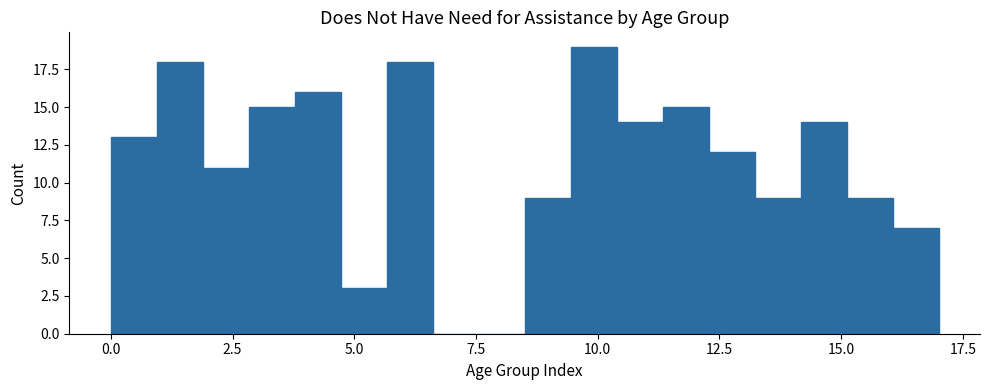

Around what value on the x-axis is the tallest bar? Give the approximate position of its centre, as read against the axis.

10.0